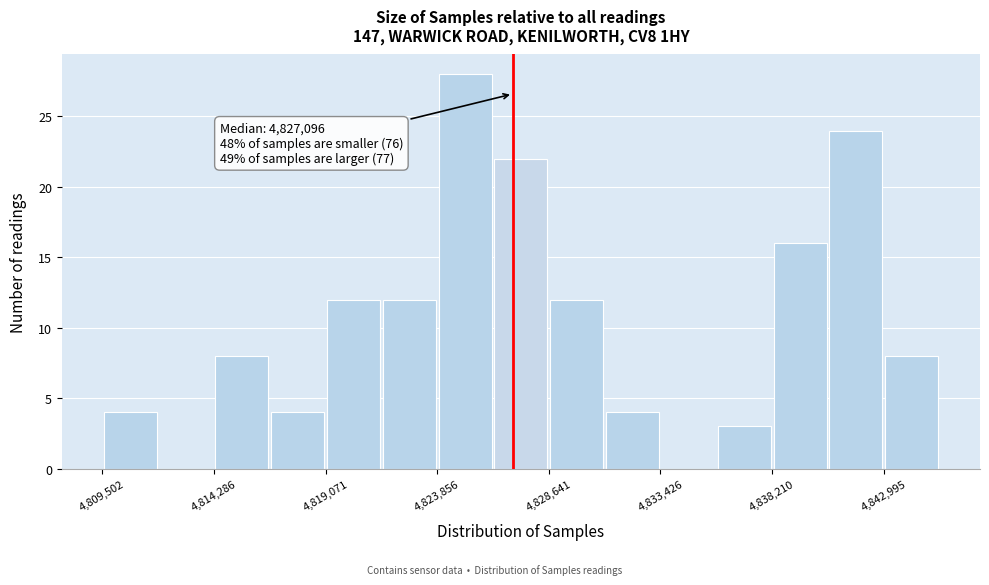

Which range on the x-axis has the tallest bar?

4824000 to 4826000